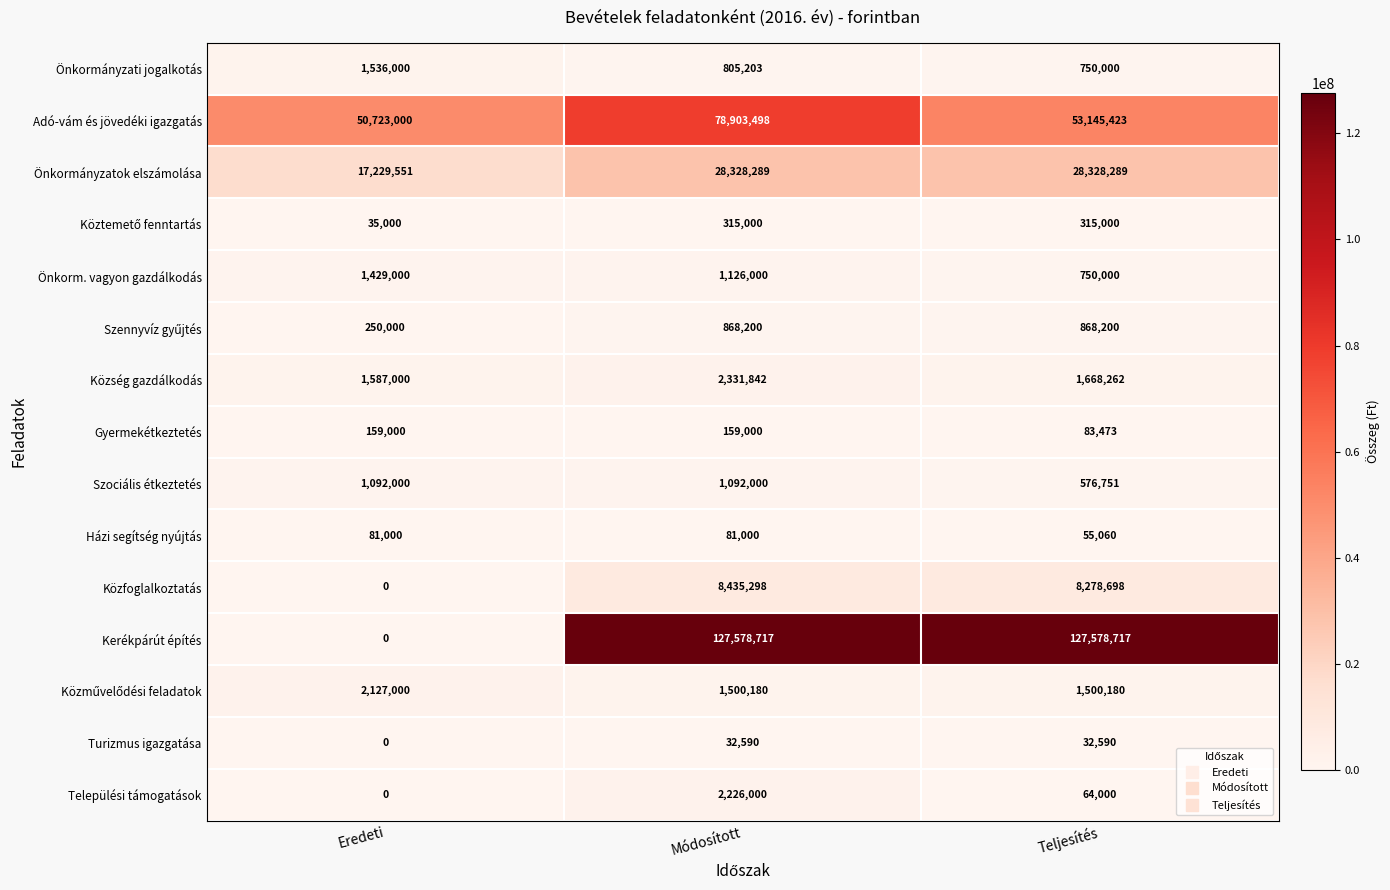

Which series has the largest total across all categories?

Kerékpárút építés